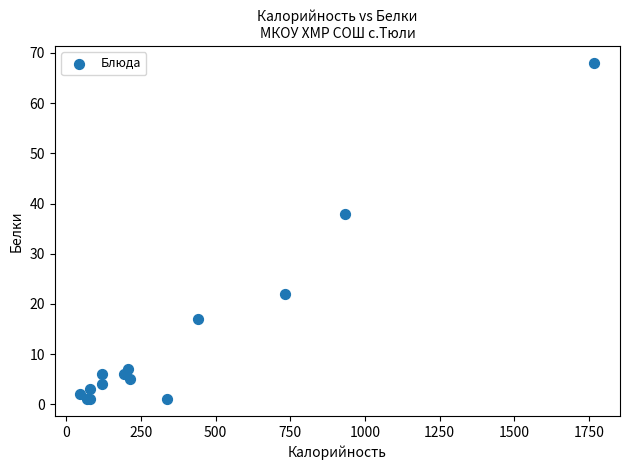

What Y value in the scatter plot is closest to 34?

38